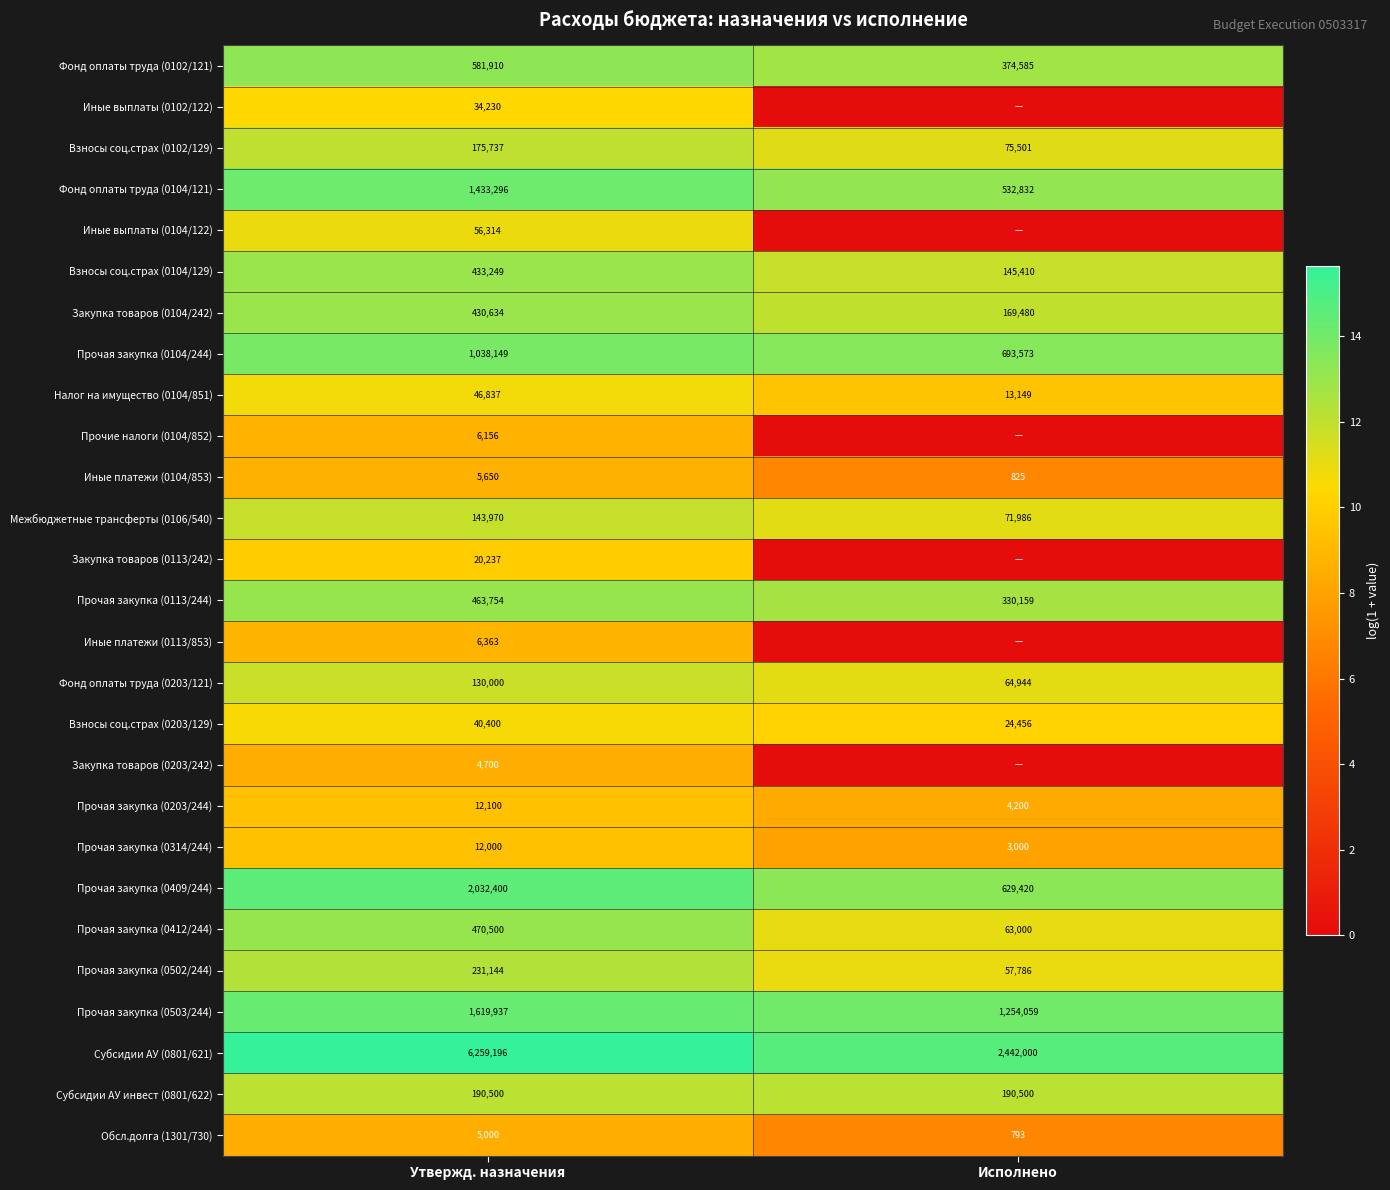

What is the spread (max minus min) of values at Утвержд. назначения?

6254496